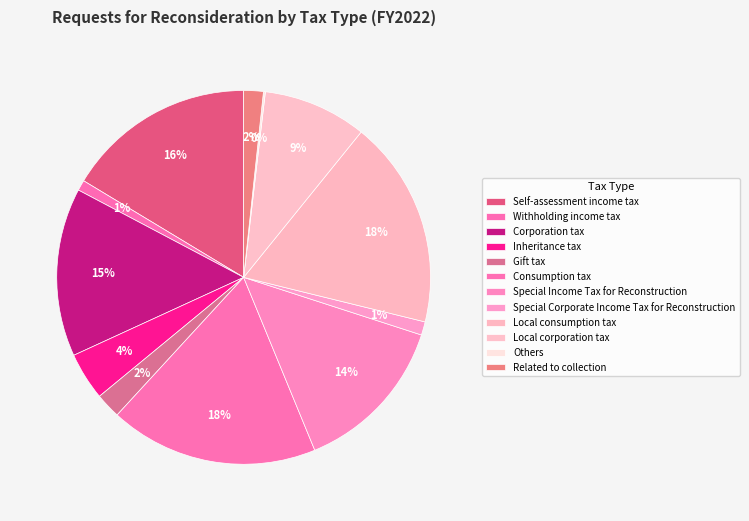

Is it true that Corporation tax is 15% of the pie?

True